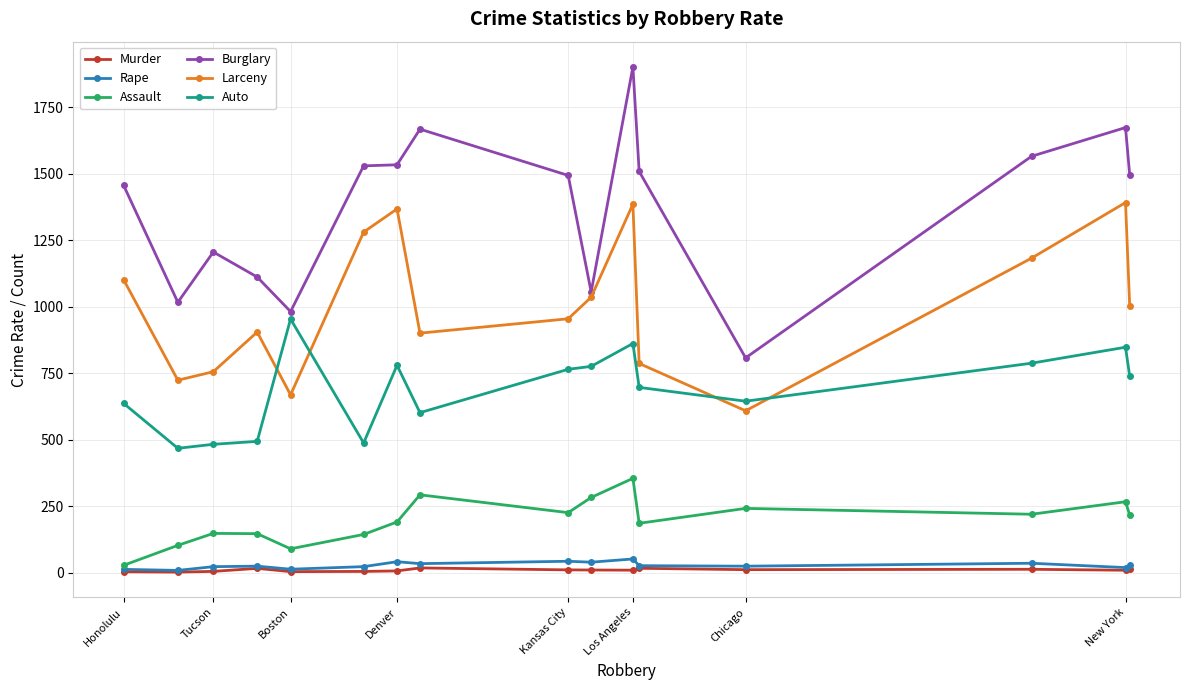

What is the value of the Larceny point at the 3rd from the left?

756.0